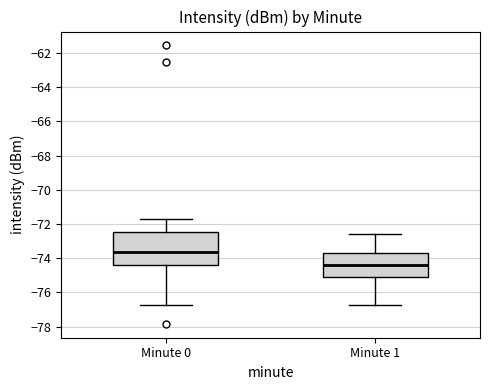

Comparing the boxes themselves (not the whiskers), which one is the tallest?

Minute 0